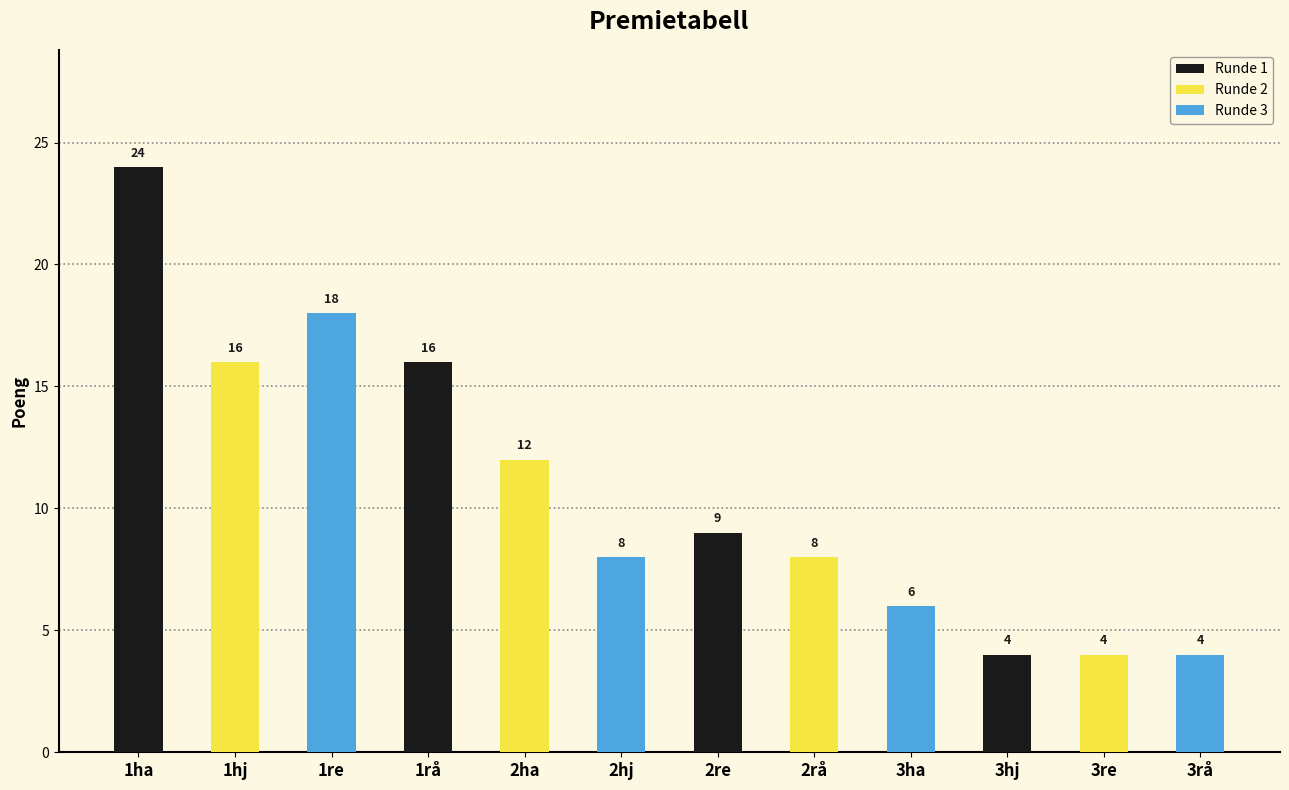

What is the ratio of the value at 1rå to the value at 2hj?

2.0